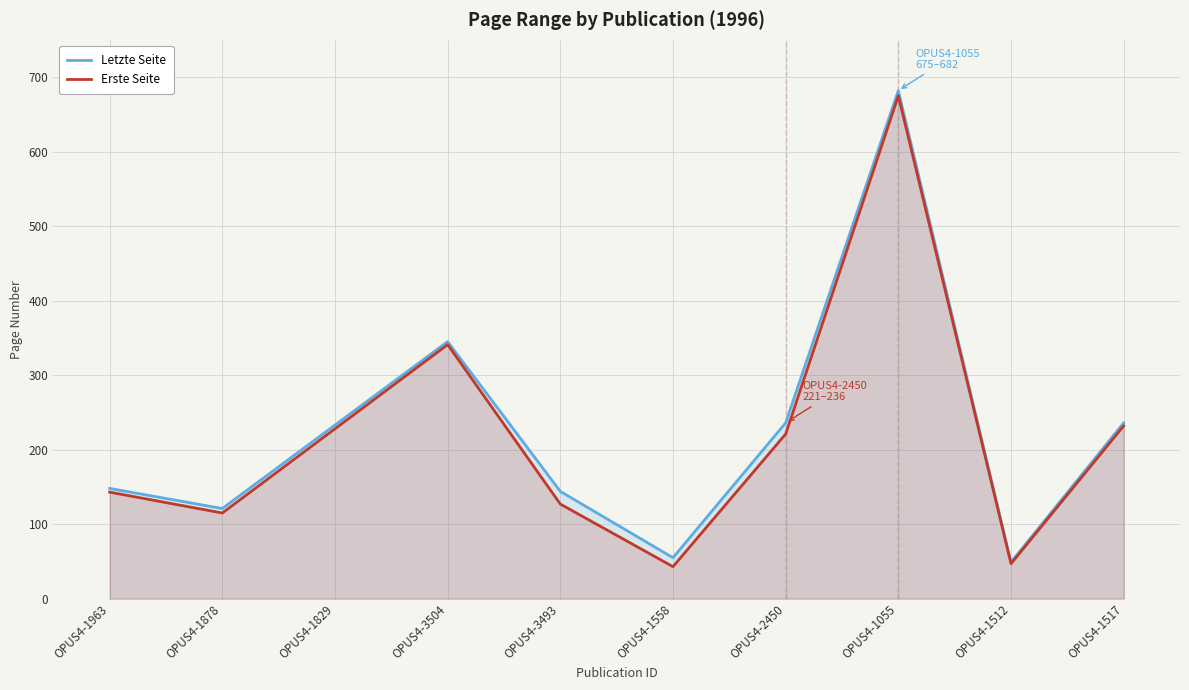

Rank the series by their average value, from lowest to highest.

Erste Seite, Letzte Seite